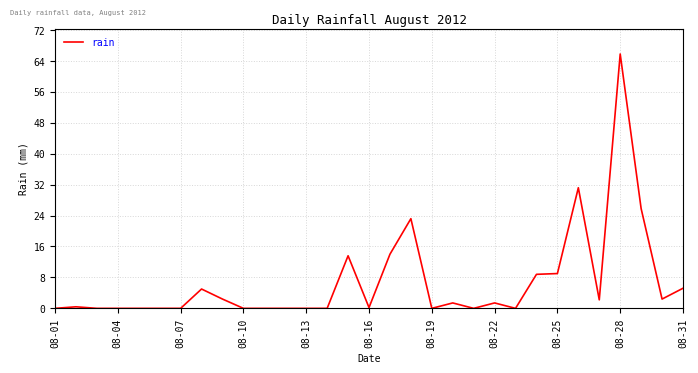

What is the greatest value displayed?

65.8